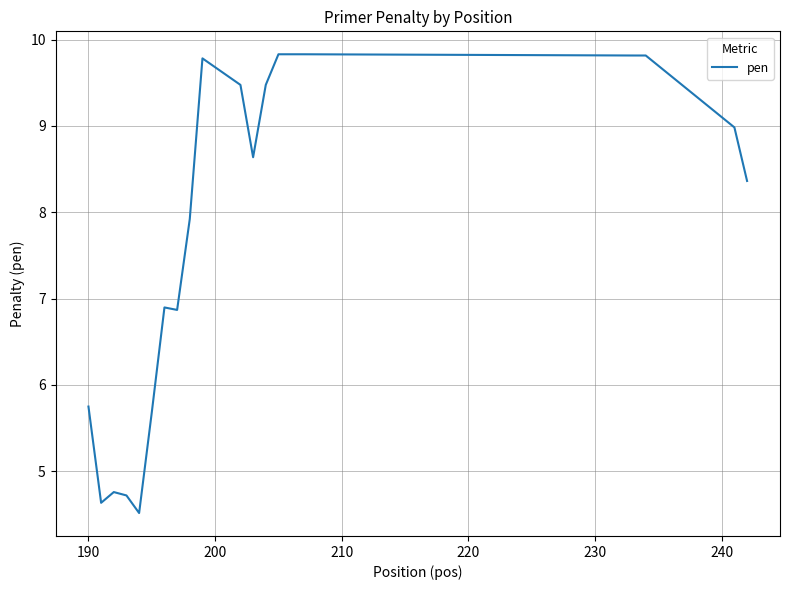

What is the smallest value displayed?

4.5